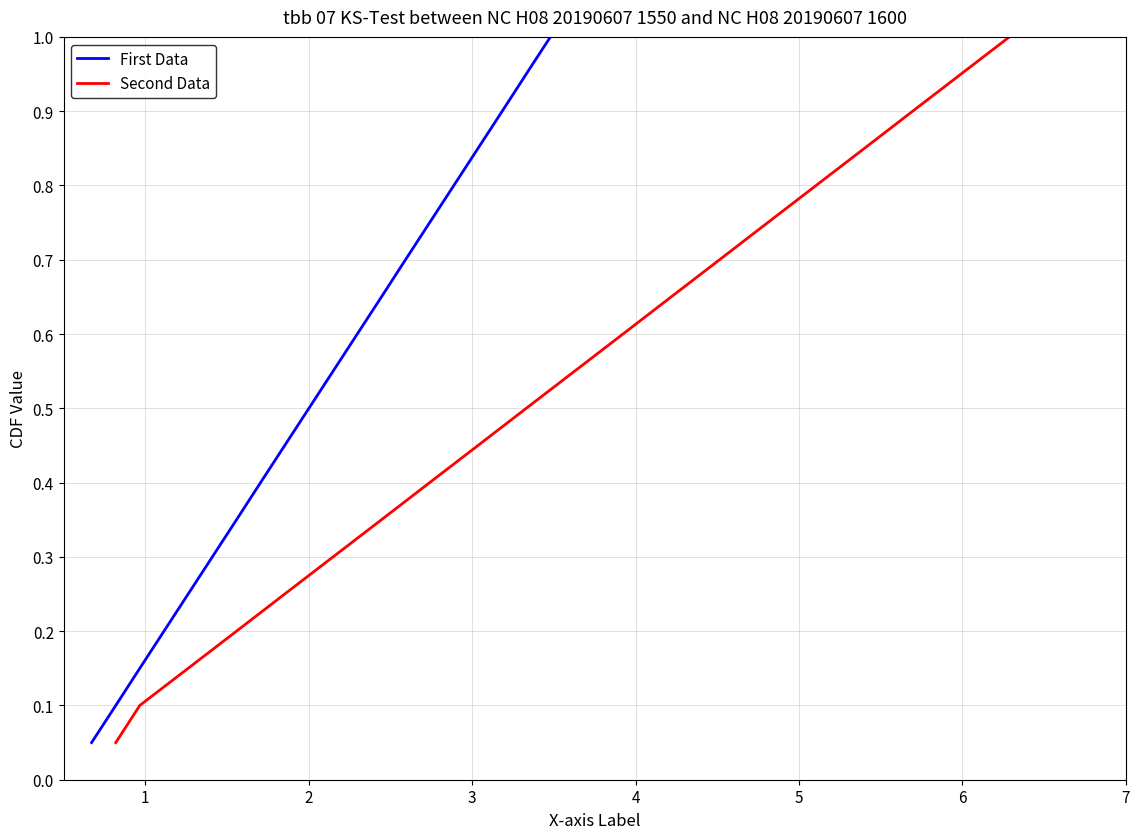

What is the highest value of the First Data series?

1.0